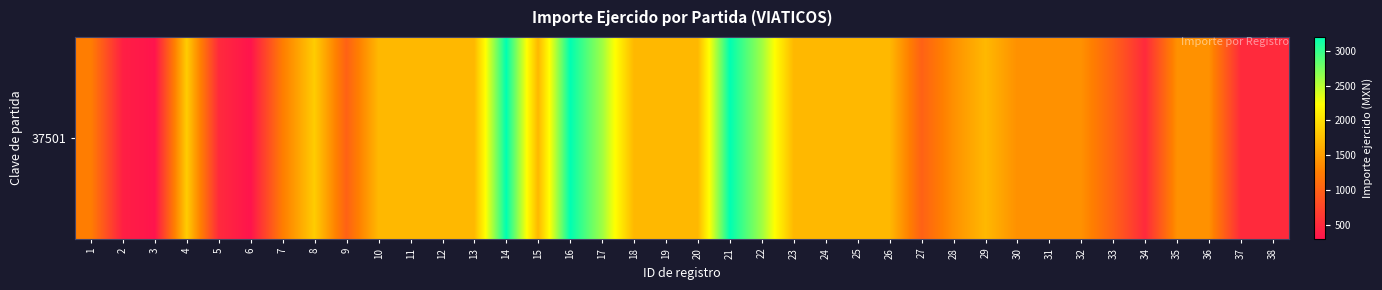

How many data points are less than 1700?

18